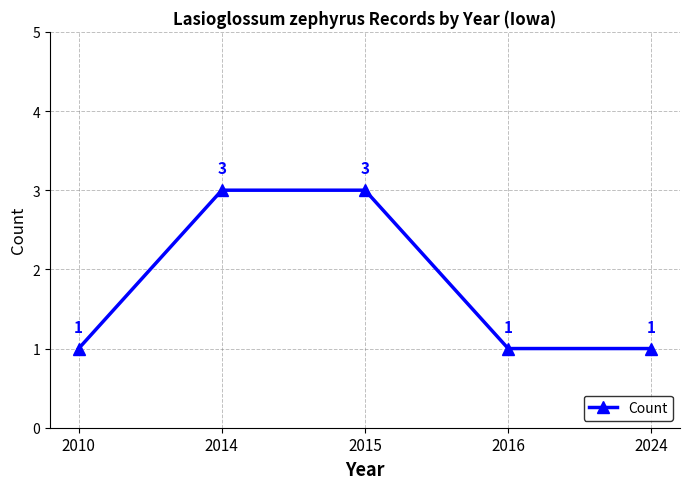

True or false: there are more than 2 points higher than both neighbors.

False